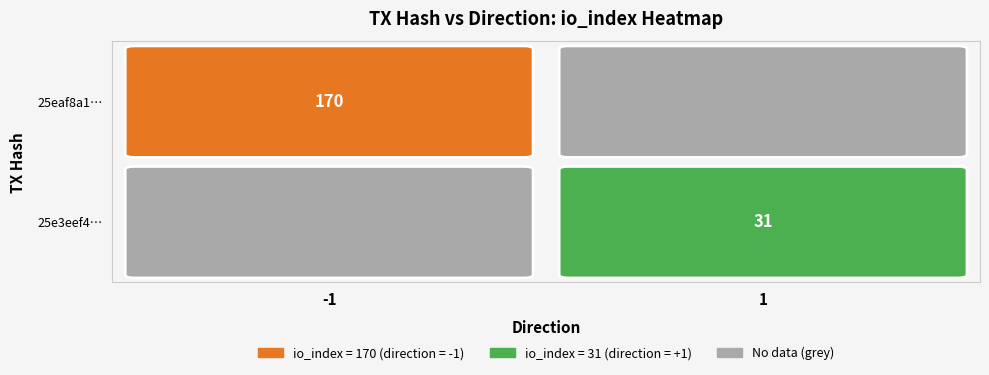

At how many categories does at least one series exceed 54?

1